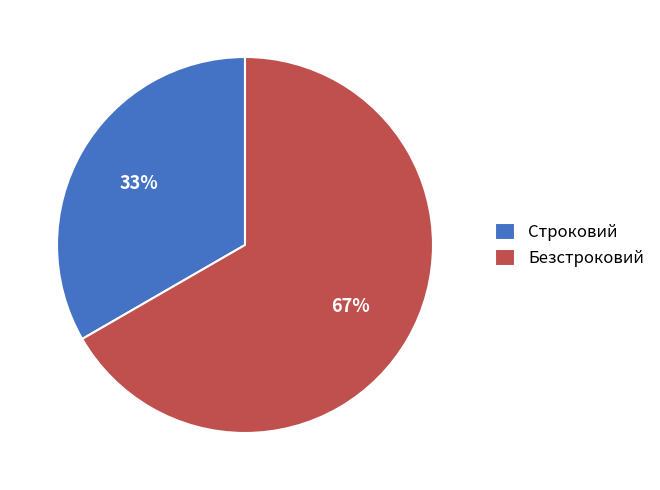

True or false: Безстроковий accounts for 72% of the total.

False